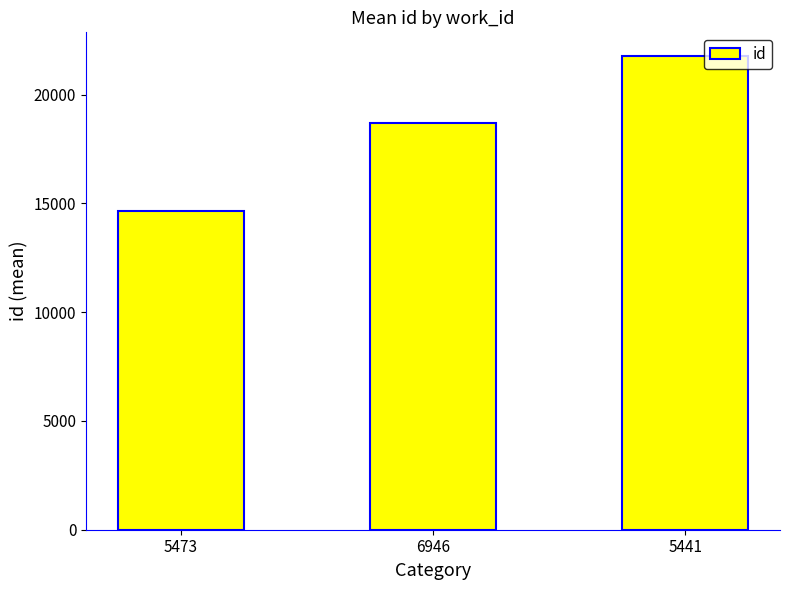

Reading left to right, list all the values displayed in this chart.

14632	18716	21777